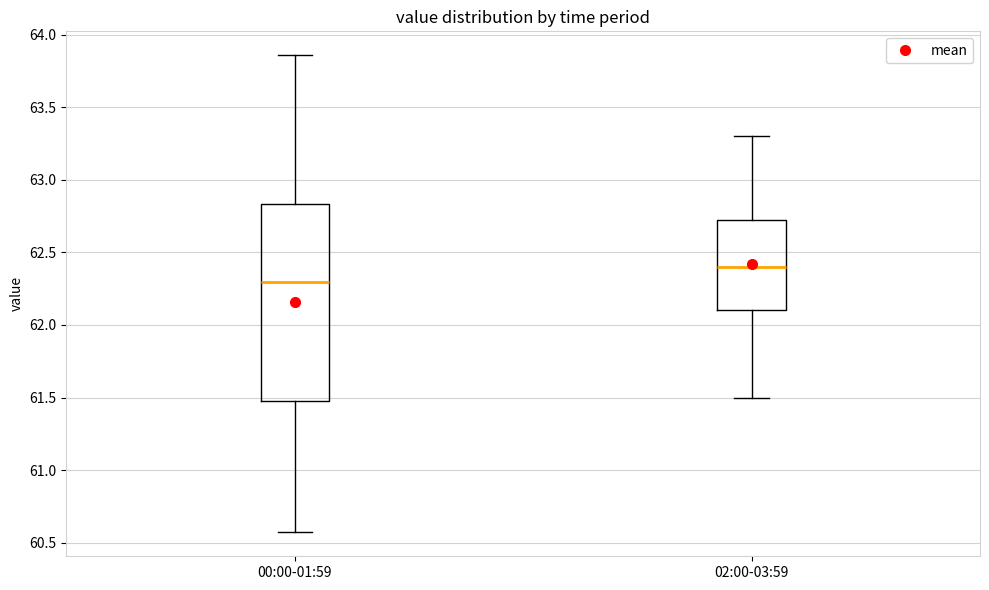

Which box has the highest median line?

02:00-03:59